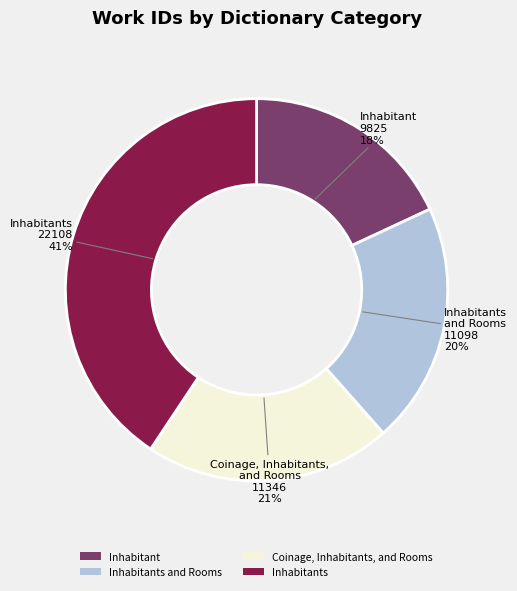

Is Inhabitants the majority of the pie?

No